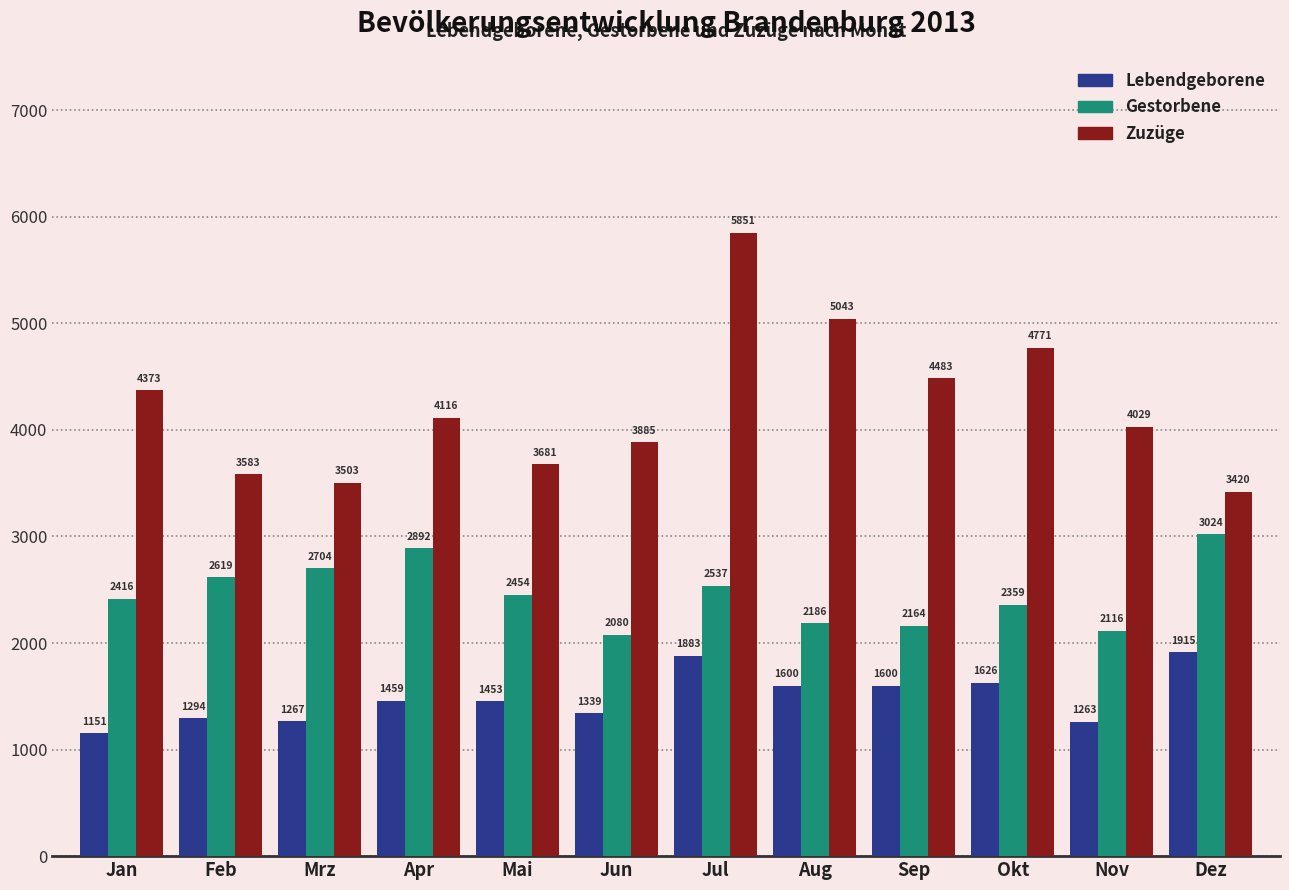

What is the difference between the highest and lowest values at Apr?

2657